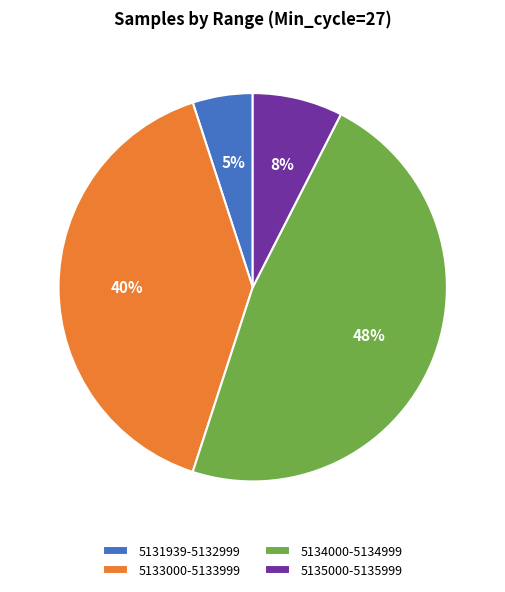

Which has a higher value, 5134000-5134999 or 5131939-5132999?

5134000-5134999